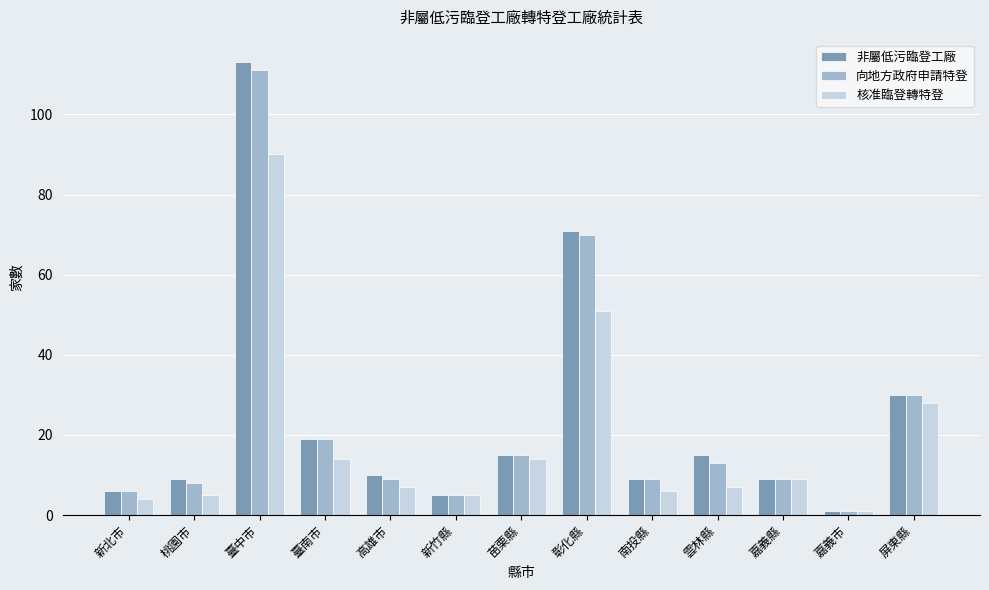

What is the maximum value for 向地方政府申請特登?

111